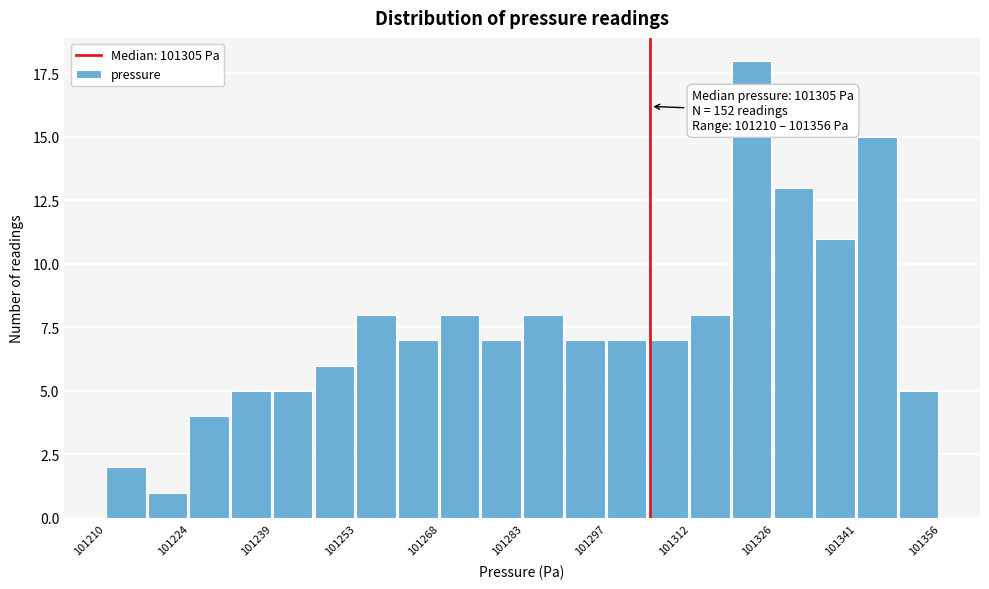

Around what value on the x-axis is the tallest bar? Give the approximate position of its centre, as read against the axis.

101322